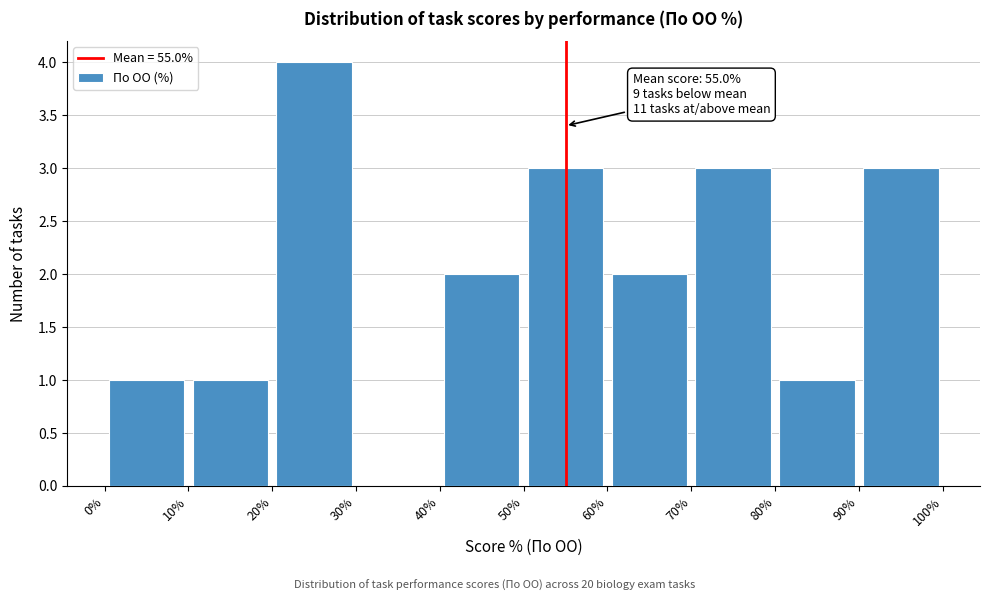

Which range on the x-axis has the tallest bar?

20% to 30%